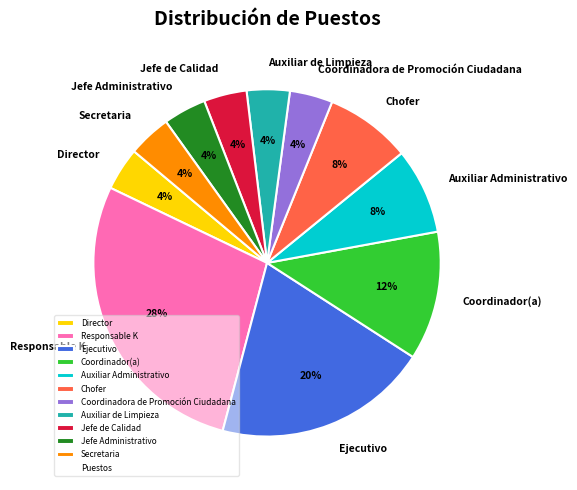

Does Chofer represent more than half of the total?

No